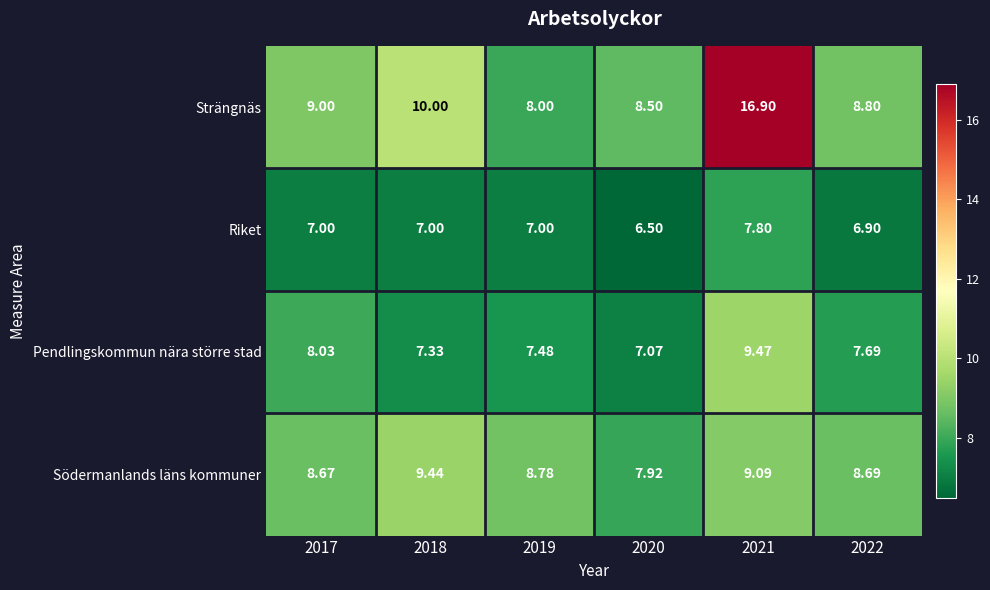

At 2019, list the series in order from smallest to largest.

Riket, Pendlingskommun nära större stad, Strängnäs, Södermanlands läns kommuner